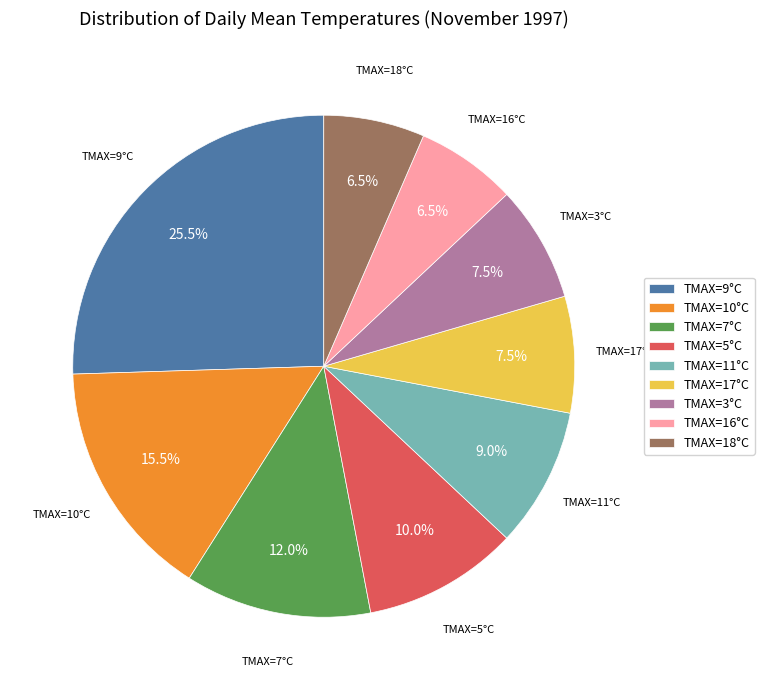

What is the ratio of the value at TMAX=3°C to the value at TMAX=17°C?

1.0